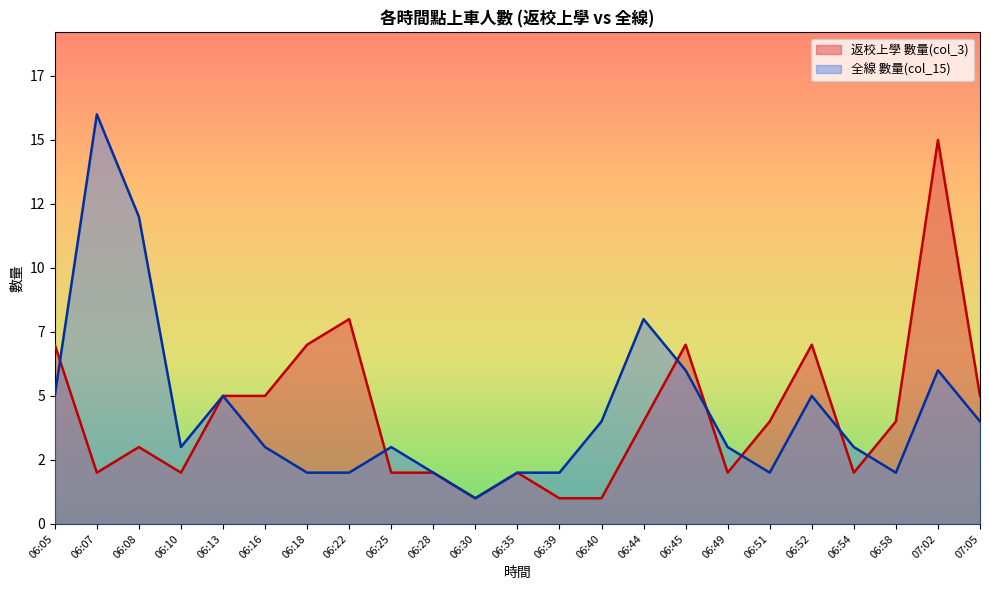

Where does the 全線 數量(col_15) series first go above 3?

06:05